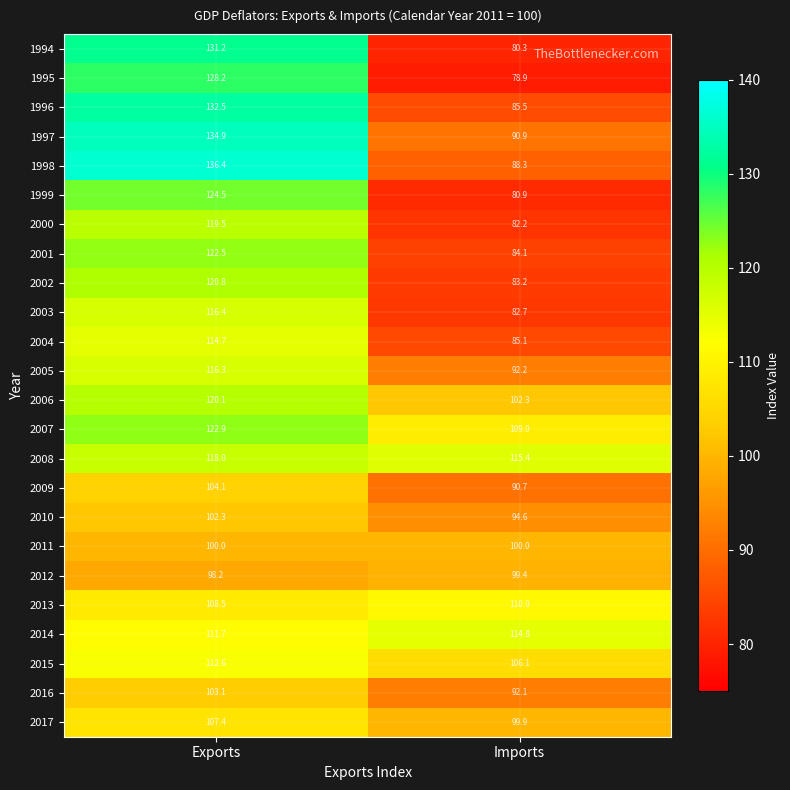

Count the number of data series in this chart.

24